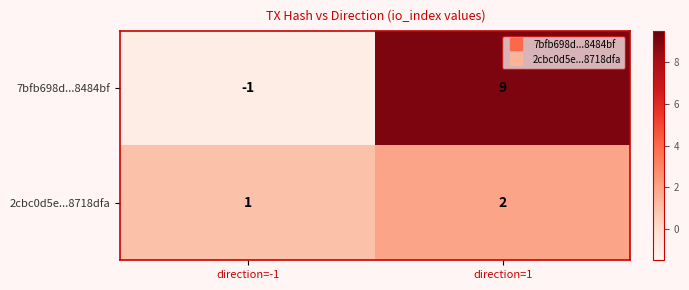

Where is 2cbc0d5e...8718dfa nearest to the value 1?

direction=-1